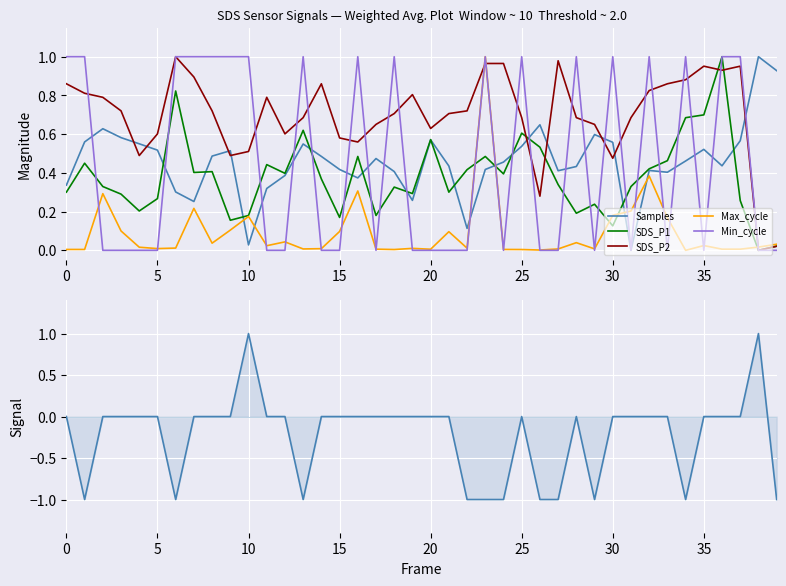

The Max_cycle series shows 0.0 at 20. True or false?

True